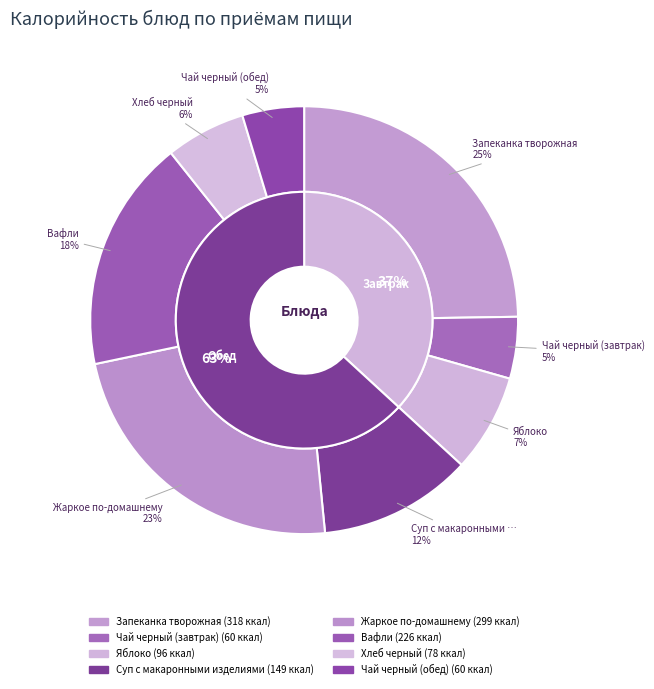

Does Вафли represent more than half of the total?

No